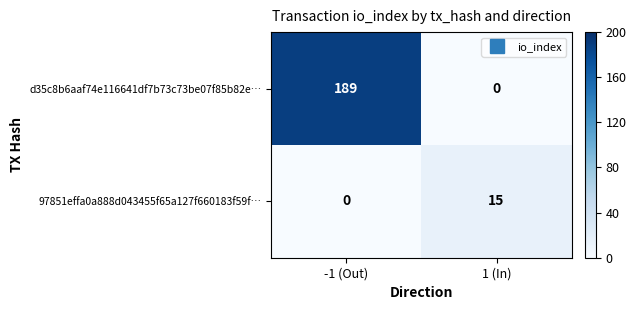

True or false: d35c8b6aaf74e116641df7b73c73be07f85b82e… has a value of 70 at 1 (In).

False